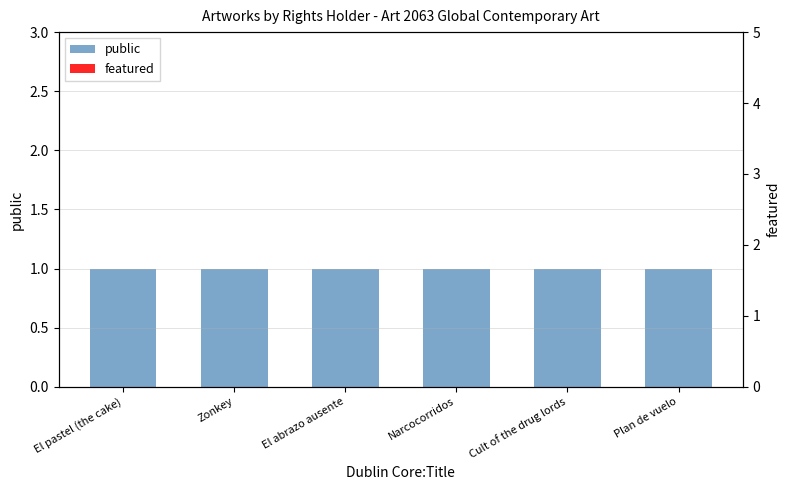

Rank the series by their average value, from highest to lowest.

public, featured